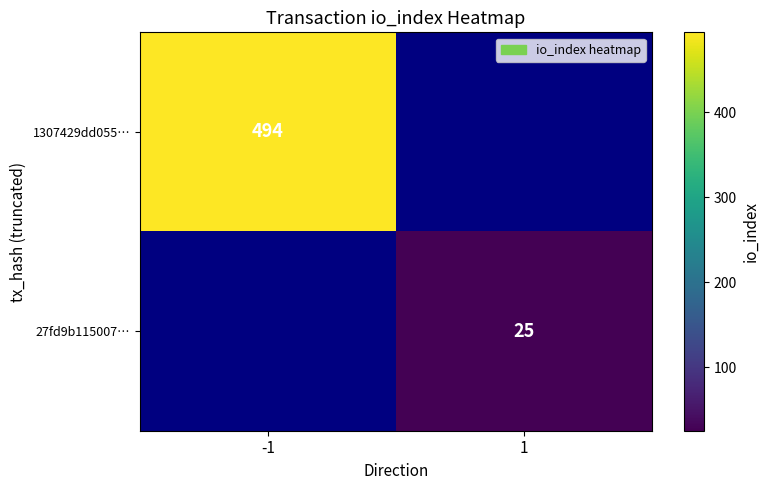

Is it true that 1307429dd055… equals 494 at -1?

True